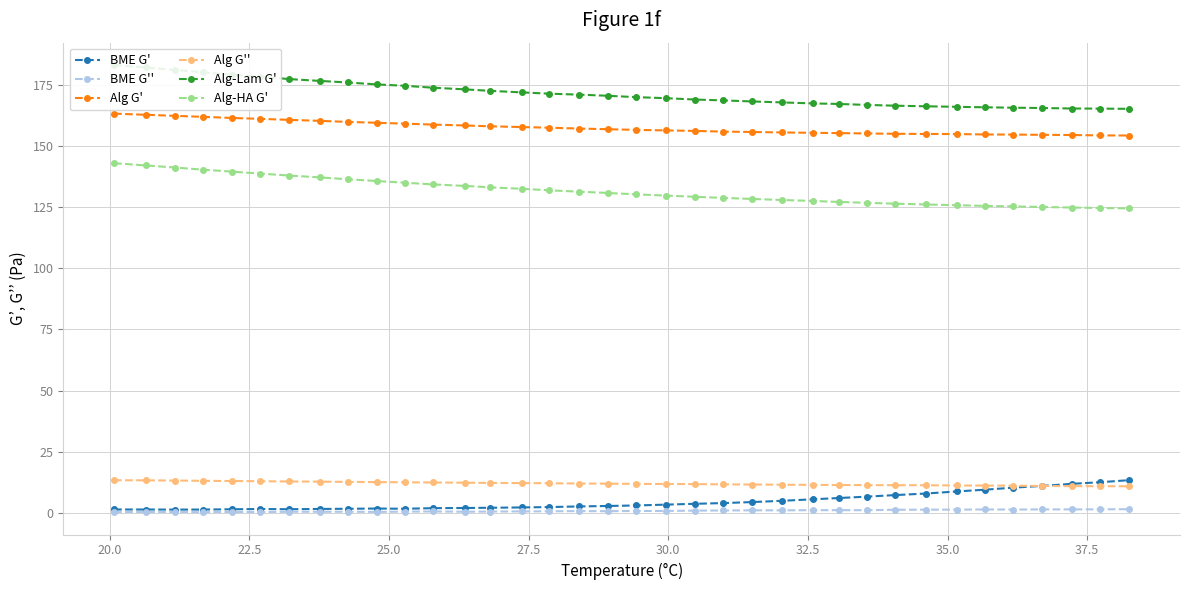

What is the highest value of the Alg G'' series?

13.3